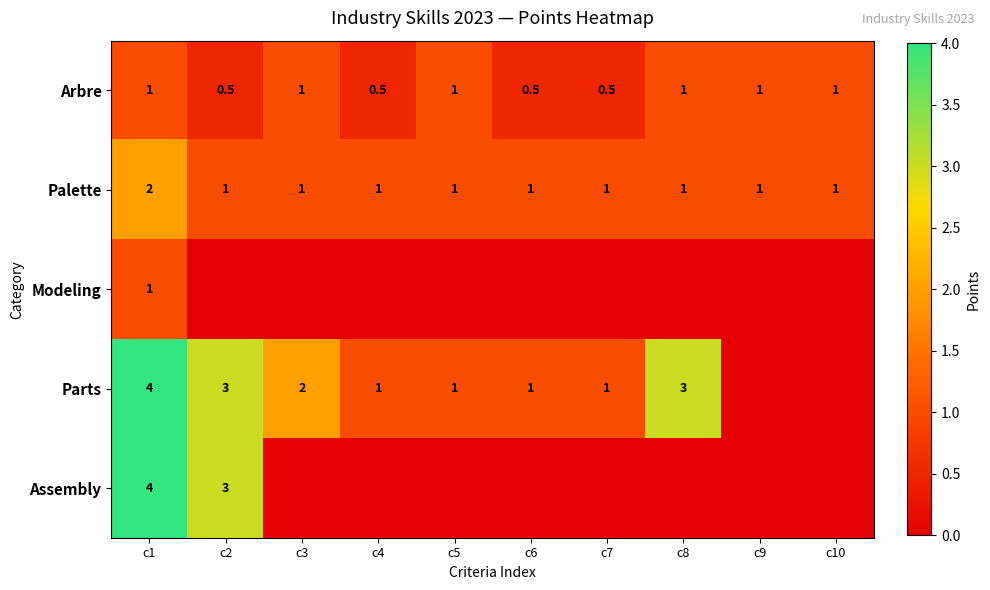

What is the spread (max minus min) of values at c9?

1.0